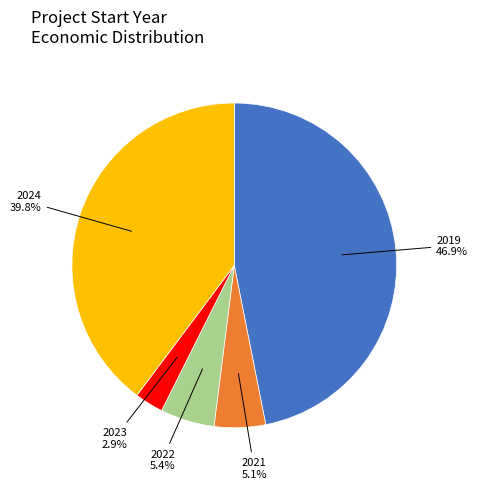

How many segments does this pie chart have?

5